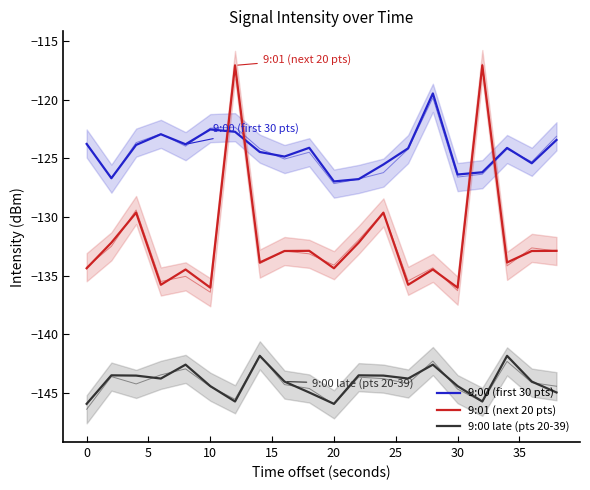

Reading left to right, what are all the values shown in this chart?

9:00 (first 30 pts): -123.8	-126.7	-123.9	-122.9	-123.8	-122.5	-122.7	-124.5	-124.9	-124.1	-127.0	-126.8	-125.5	-124.1	-119.5	-126.4	-126.2	-124.1	-125.4	-123.4
9:01 (next 20 pts): -134.4	-132.2	-129.6	-135.8	-134.5	-136.0	-117.1	-133.9	-132.9	-132.9	-134.4	-132.2	-129.6	-135.8	-134.5	-136.0	-117.1	-133.9	-132.9	-132.9
9:00 late (pts 20-39): -145.9	-143.5	-143.5	-143.8	-142.6	-144.4	-145.7	-141.9	-144.0	-145.0	-145.9	-143.5	-143.5	-143.8	-142.6	-144.4	-145.7	-141.9	-144.0	-145.0